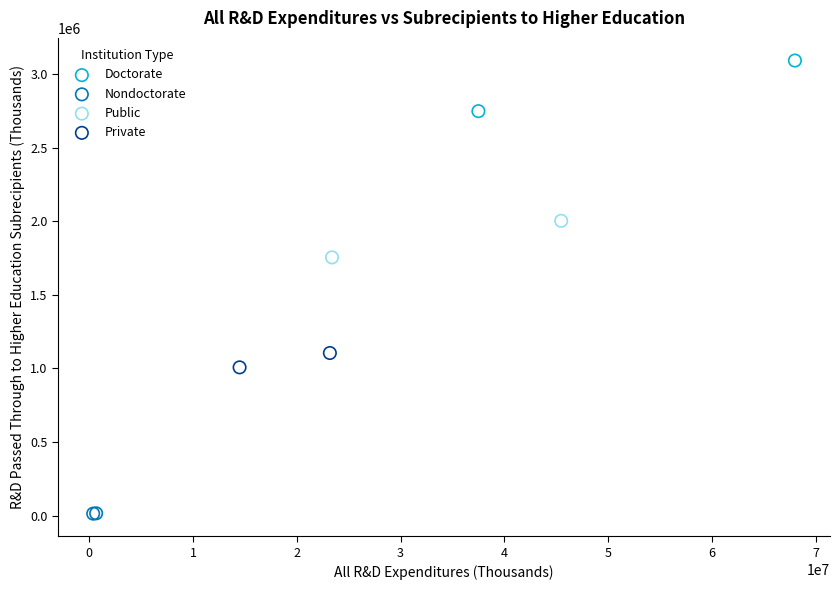

Which series has the widest spread of Y values?

Doctorate